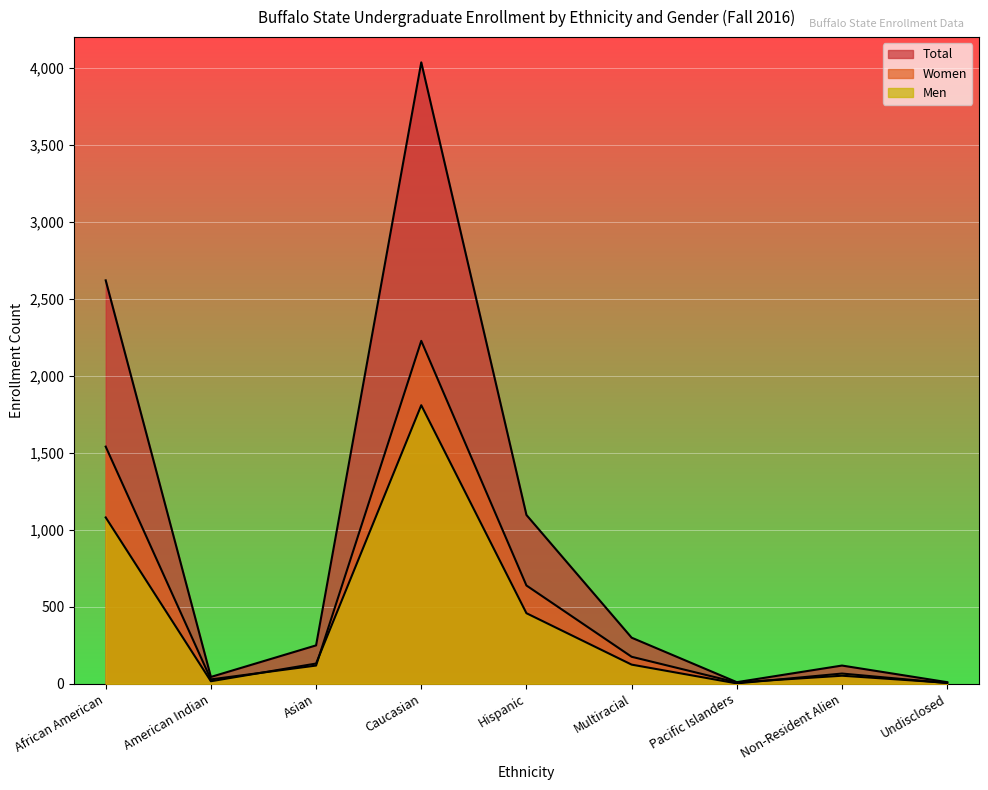

Reading right to left, list all the values displayed in this chart.

Men: Undisclosed=4	Non-Resident Alien=66	Pacific Islanders=2	Multiracial=124	Hispanic=458	Caucasian=1809	Asian=131	American Indian=16	African American=1080
Women: Undisclosed=6	Non-Resident Alien=52	Pacific Islanders=8	Multiracial=175	Hispanic=638	Caucasian=2227	Asian=118	American Indian=28	African American=1540
Total: Undisclosed=10	Non-Resident Alien=118	Pacific Islanders=10	Multiracial=299	Hispanic=1096	Caucasian=4036	Asian=249	American Indian=44	African American=2620